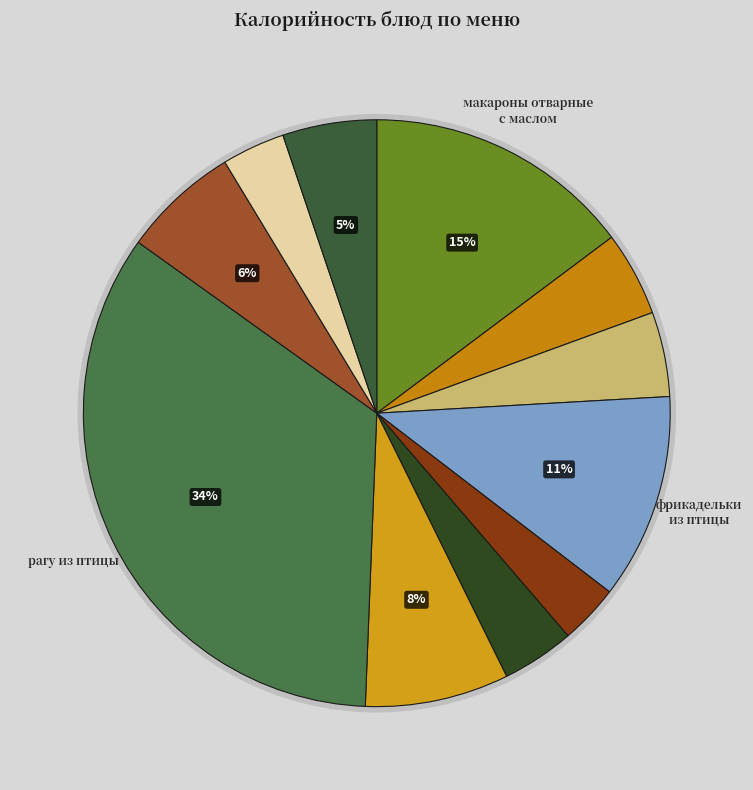

To the nearest percent, what portion does чай с лимоном represent?

5%